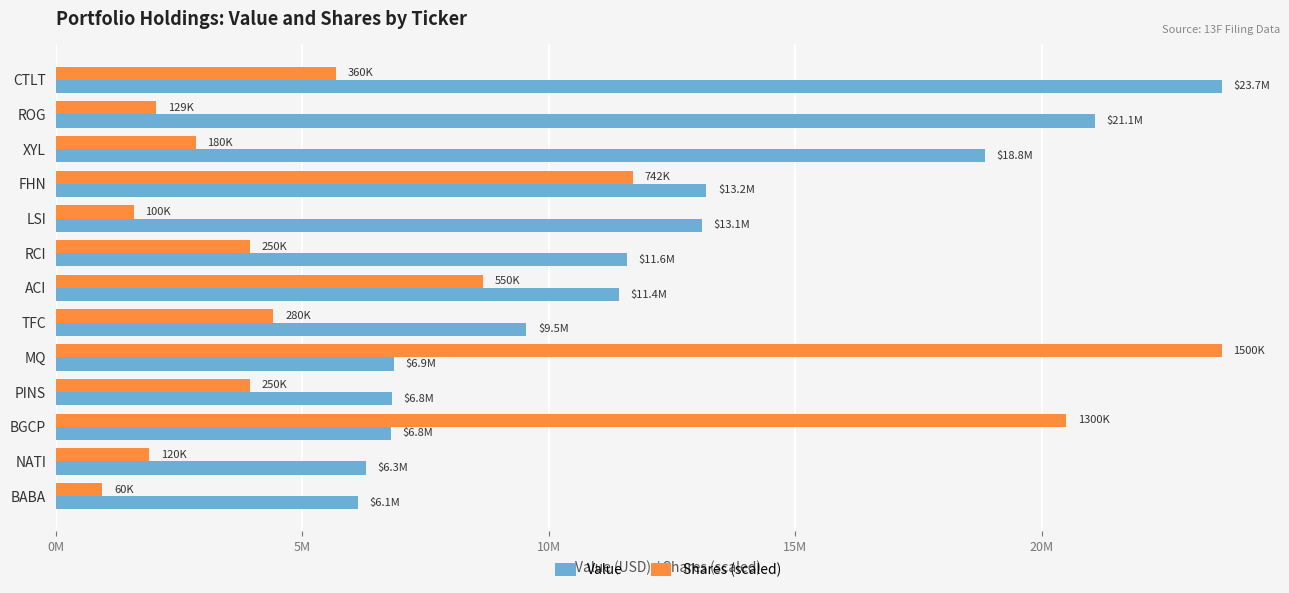

What are all the series names shown in the legend?

Value, Shares (scaled)